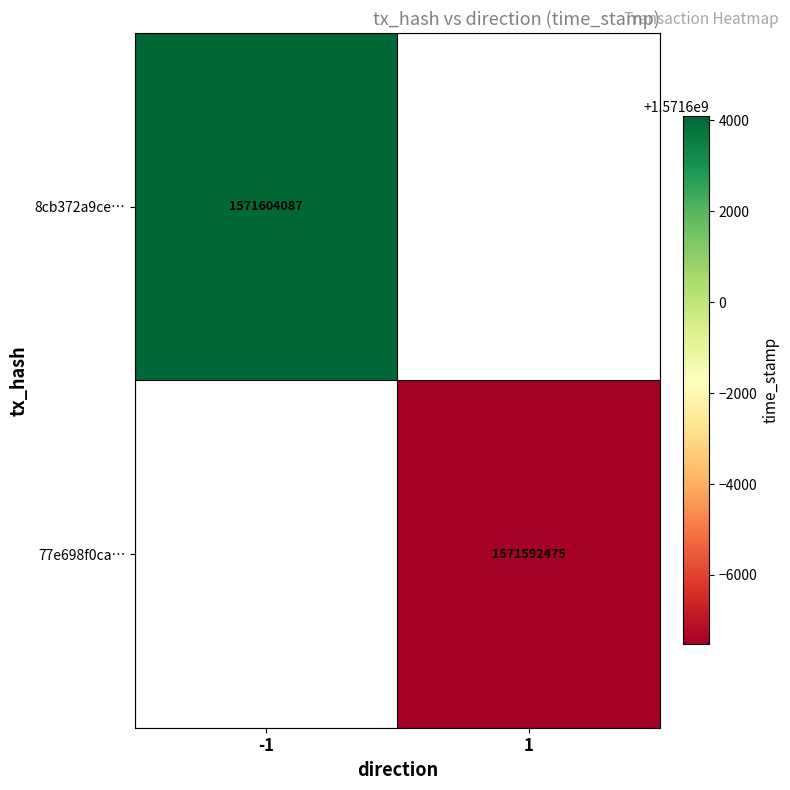

The value of 77e698f0ca… at 1 is 1571592475. True or false?

True